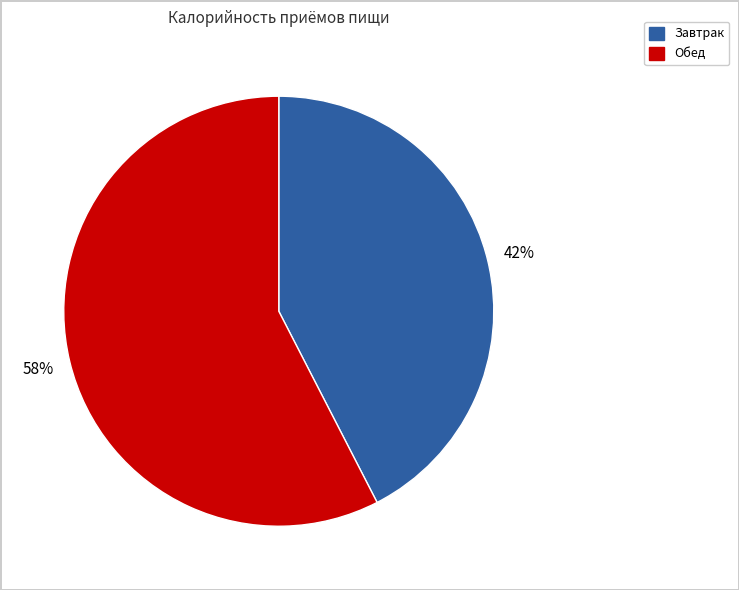

True or false: Завтрак accounts for 56% of the total.

False